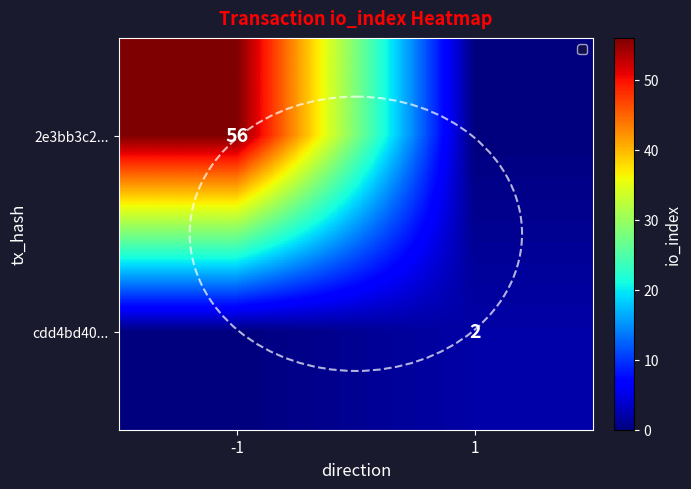

Is the value of 2e3bb3c2... at -1 greater than the value of cdd4bd40... at 1?

Yes